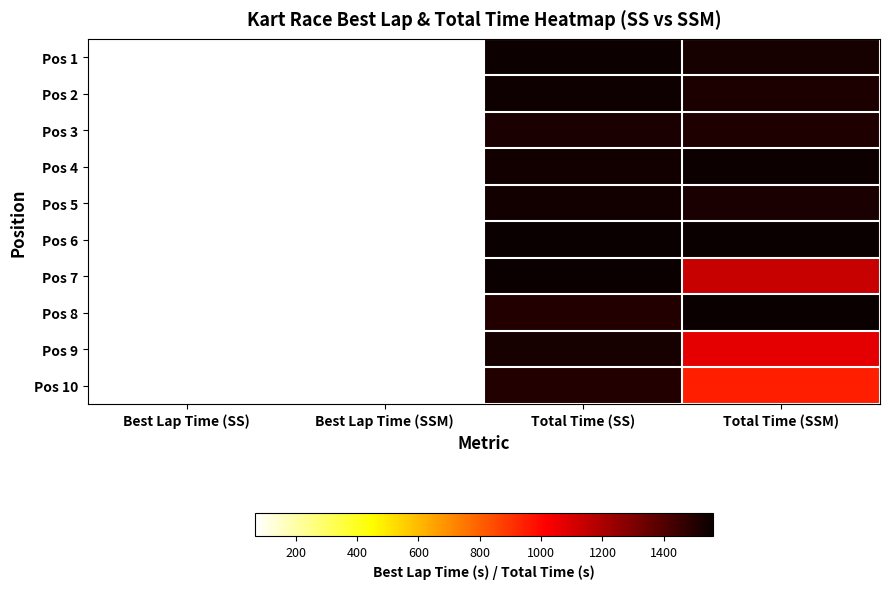

At which category is the sum across all series the highest?

Total Time (SS)